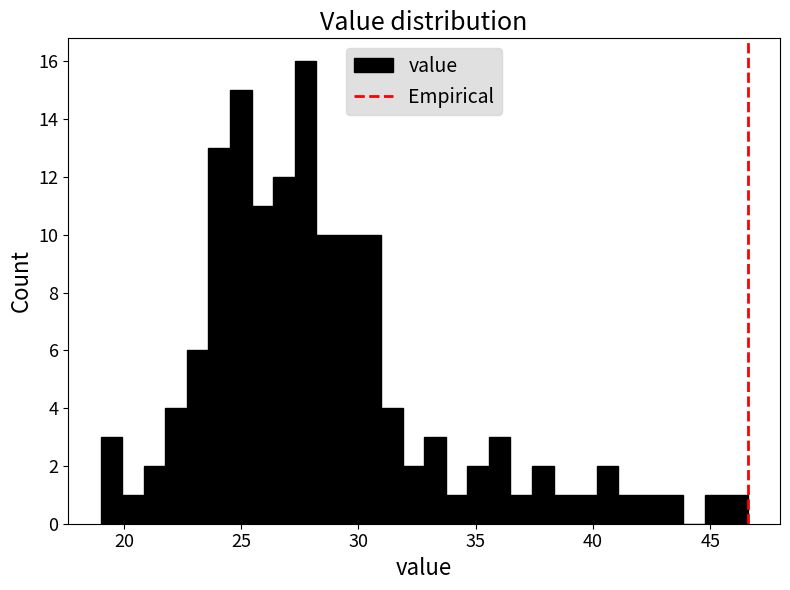

Around what value on the x-axis is the tallest bar? Give the approximate position of its centre, as read against the axis.

27.5